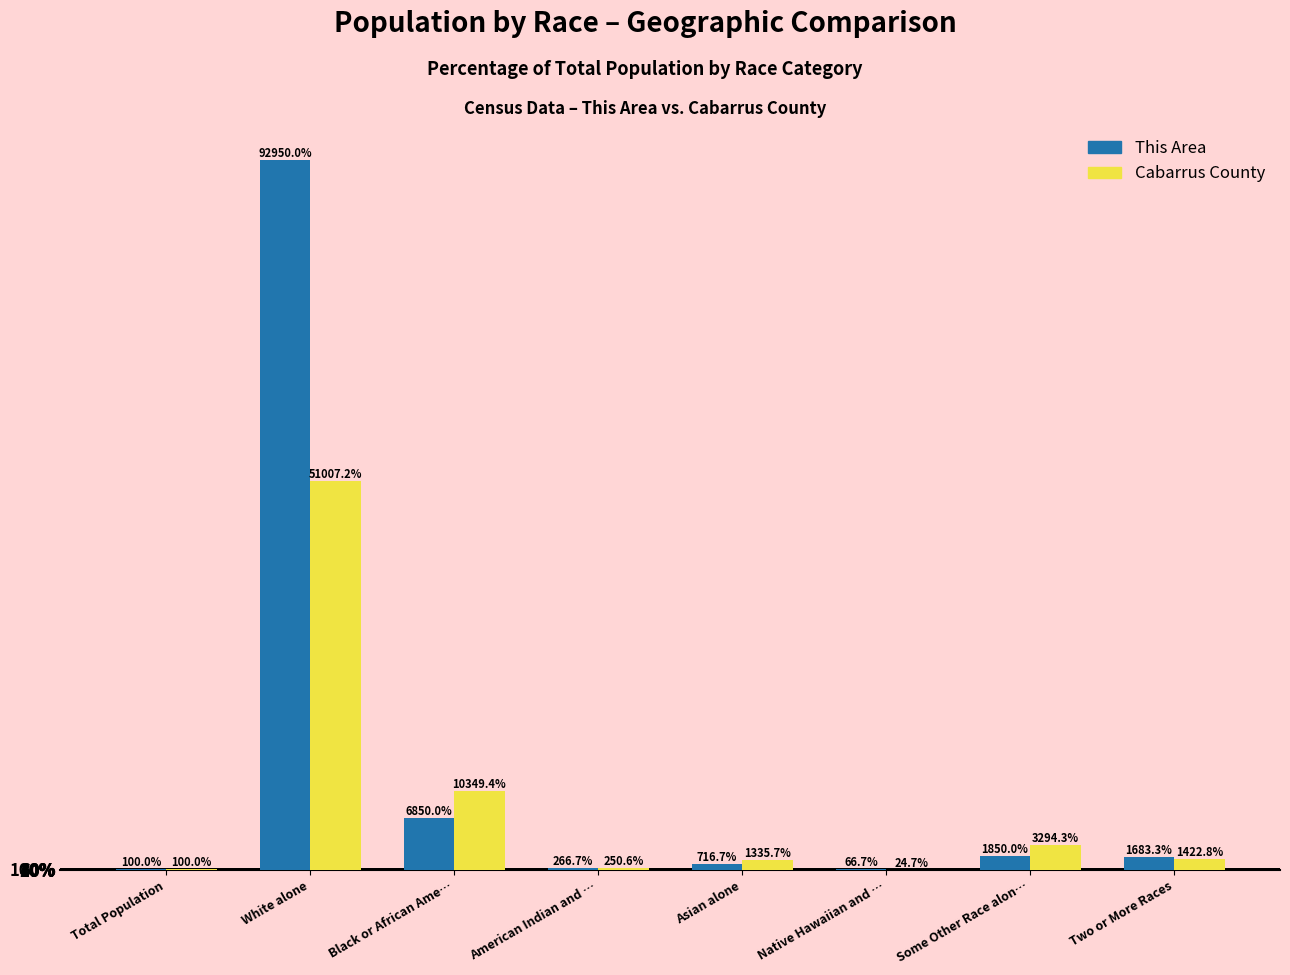

What are all the series names shown in the legend?

This Area, Cabarrus County